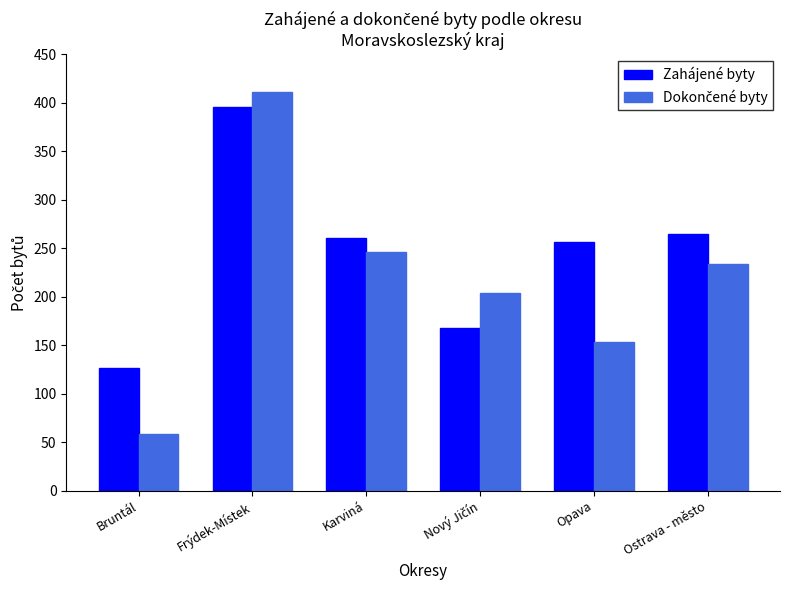

Which series has the largest total across all categories?

Zahájené byty